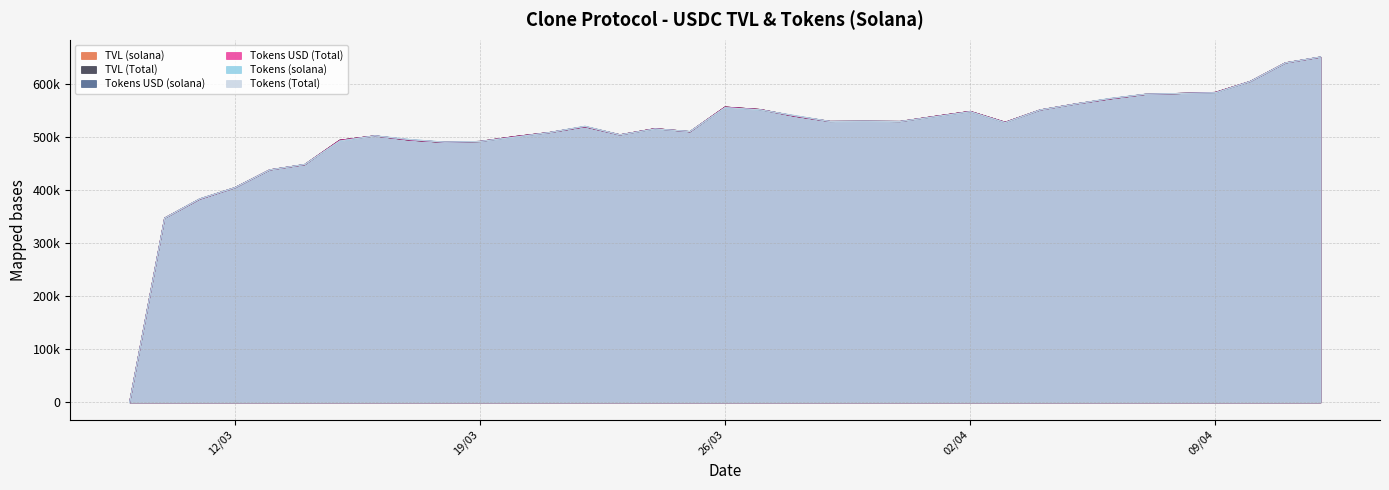

At which category does TVL (solana) reach its first local valley?

18/03/2024